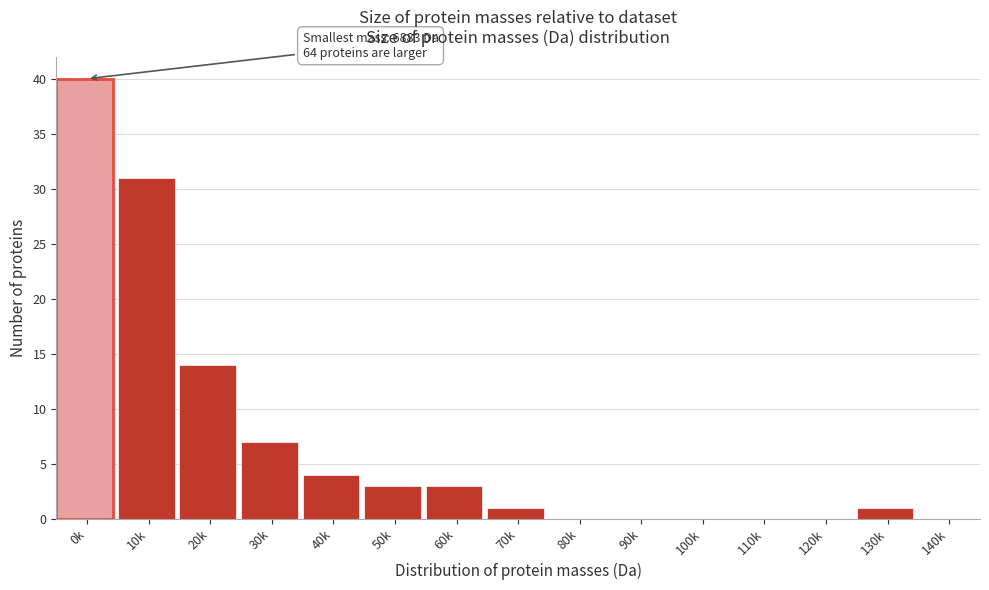

Reading right to left, transcribe all the data shown in this chart.

140k=0	130k=1	120k=0	110k=0	100k=0	90k=0	80k=0	70k=1	60k=3	50k=3	40k=4	30k=7	20k=14	10k=31	0k=40